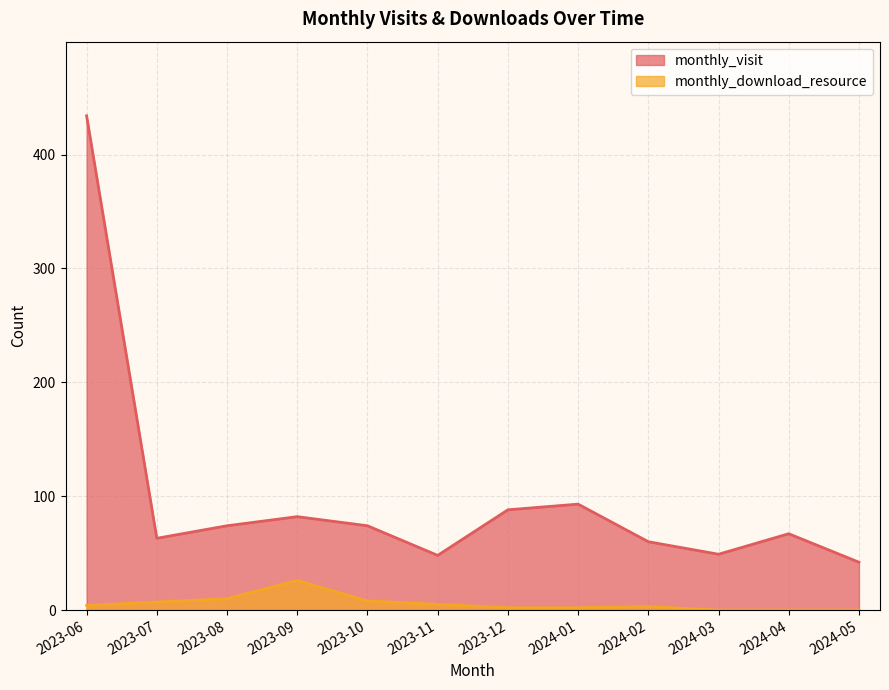

Reading left to right, extract all data points from this chart.

monthly_visit: 434	63	74	82	74	48	88	93	60	49	67	42
monthly_download_resource: 4	7	10	26	8	5	2	2	3	0	0	0